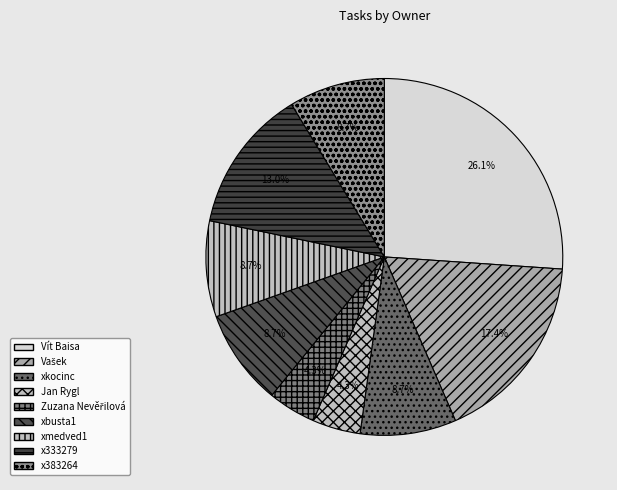

What percentage is the x383264 slice, to the nearest percent?

9%